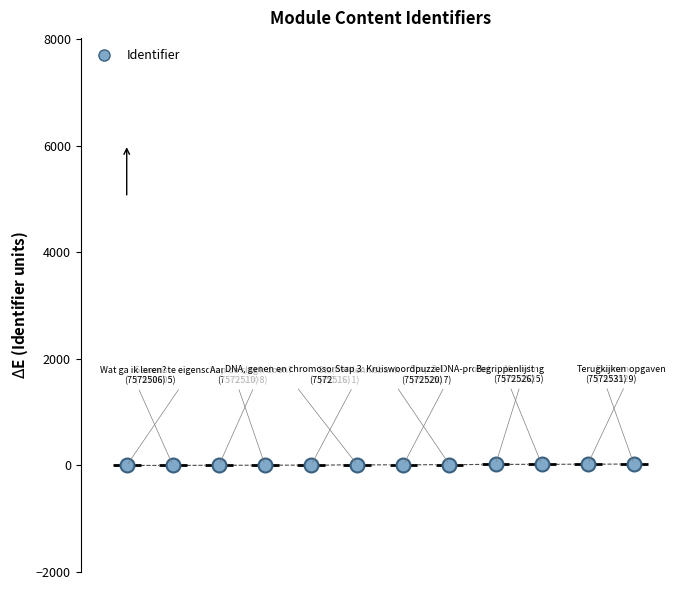

What is the difference between the maximum and second lowest values?

25